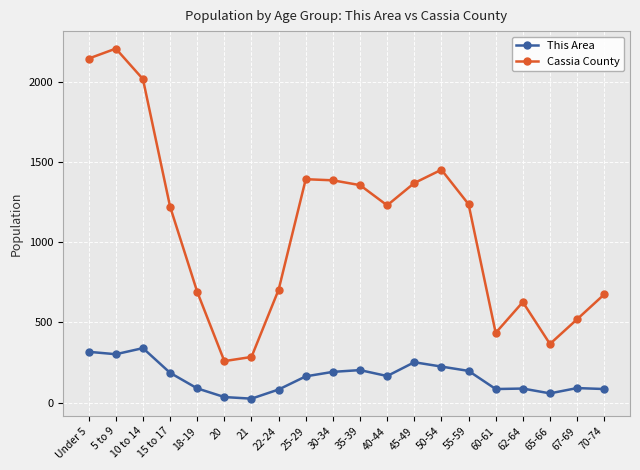

What is the highest value of the This Area series?

339